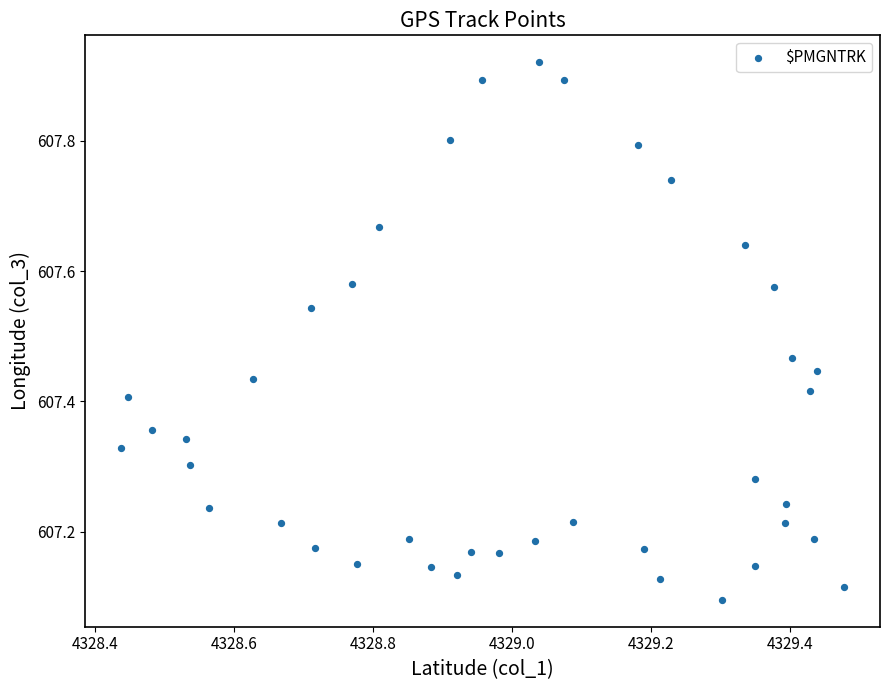

What is the range of Y values (max minus min)?

0.8